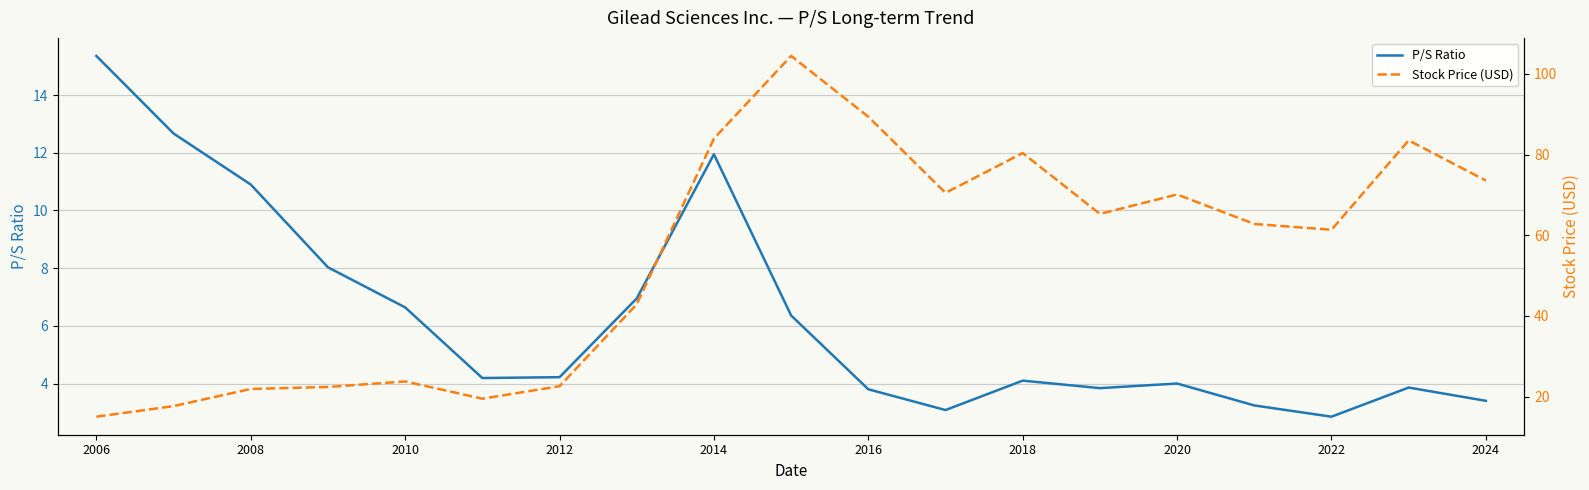

True or false: P/S Ratio has a value of 4.1 at 2018.

True